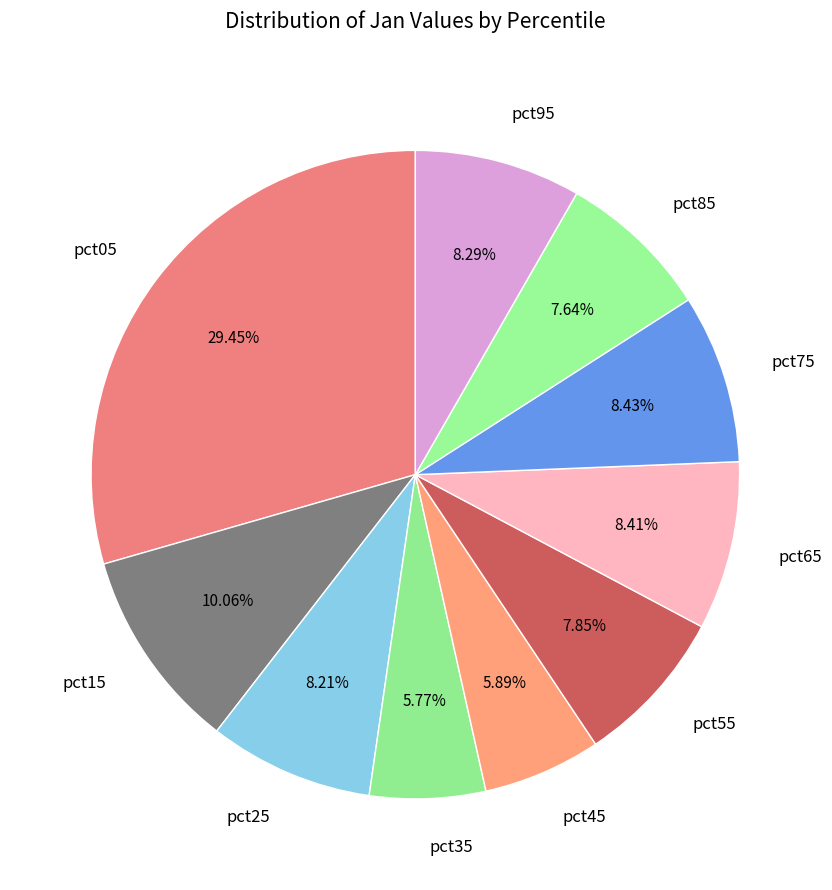

Is the sum of pct15 and pct95 greater than half?

No